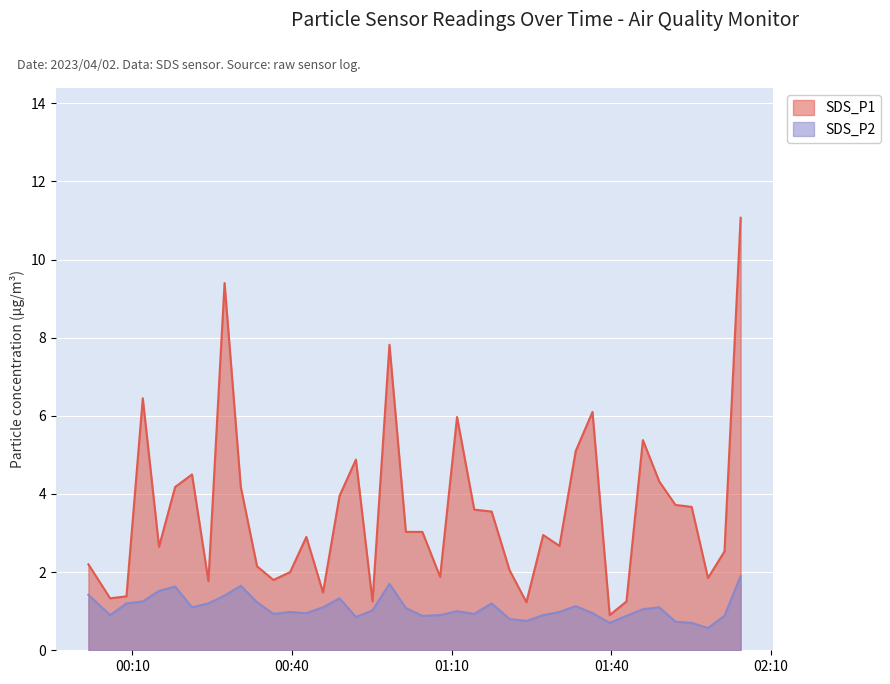

Where does the SDS_P2 series first go above 1?

2023/04/02 00:01:46